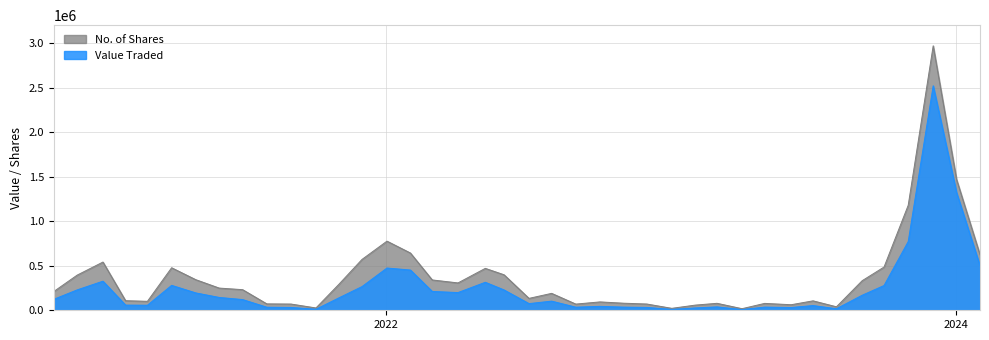

The value of Value Traded at 03/01/2021 is 427463. True or false?

False